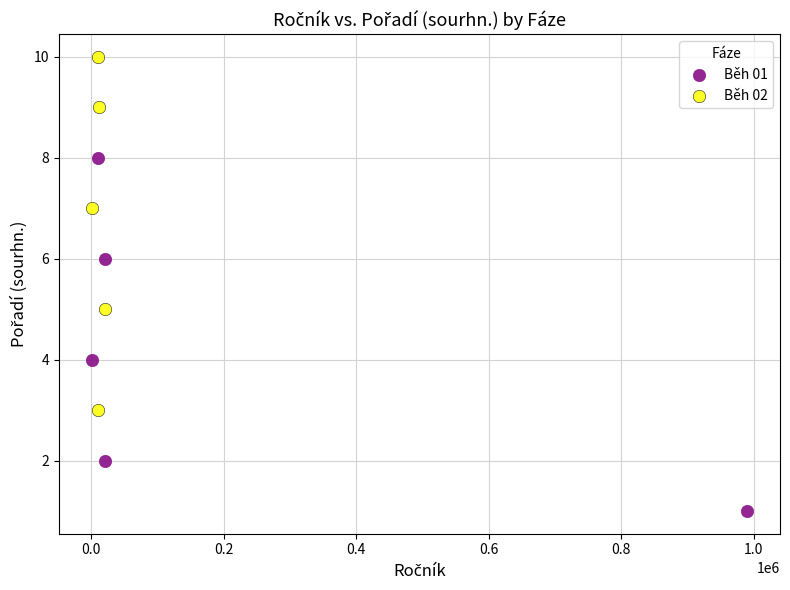

Which series contains the lowest Y value?

Běh 01